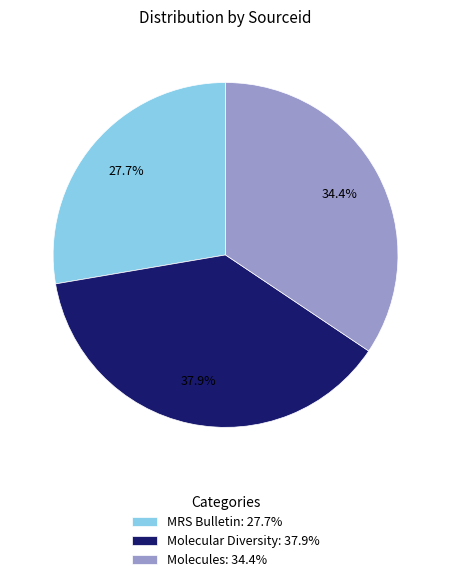

Approximately how many times larger is the value at Molecules compared to Molecular Diversity?

0.9